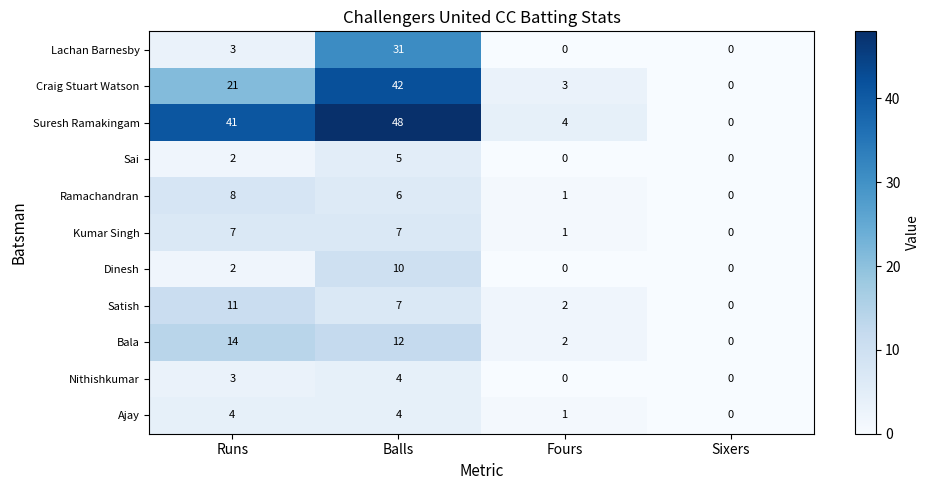

At which label is Suresh Ramakingam closest to 24?

Runs